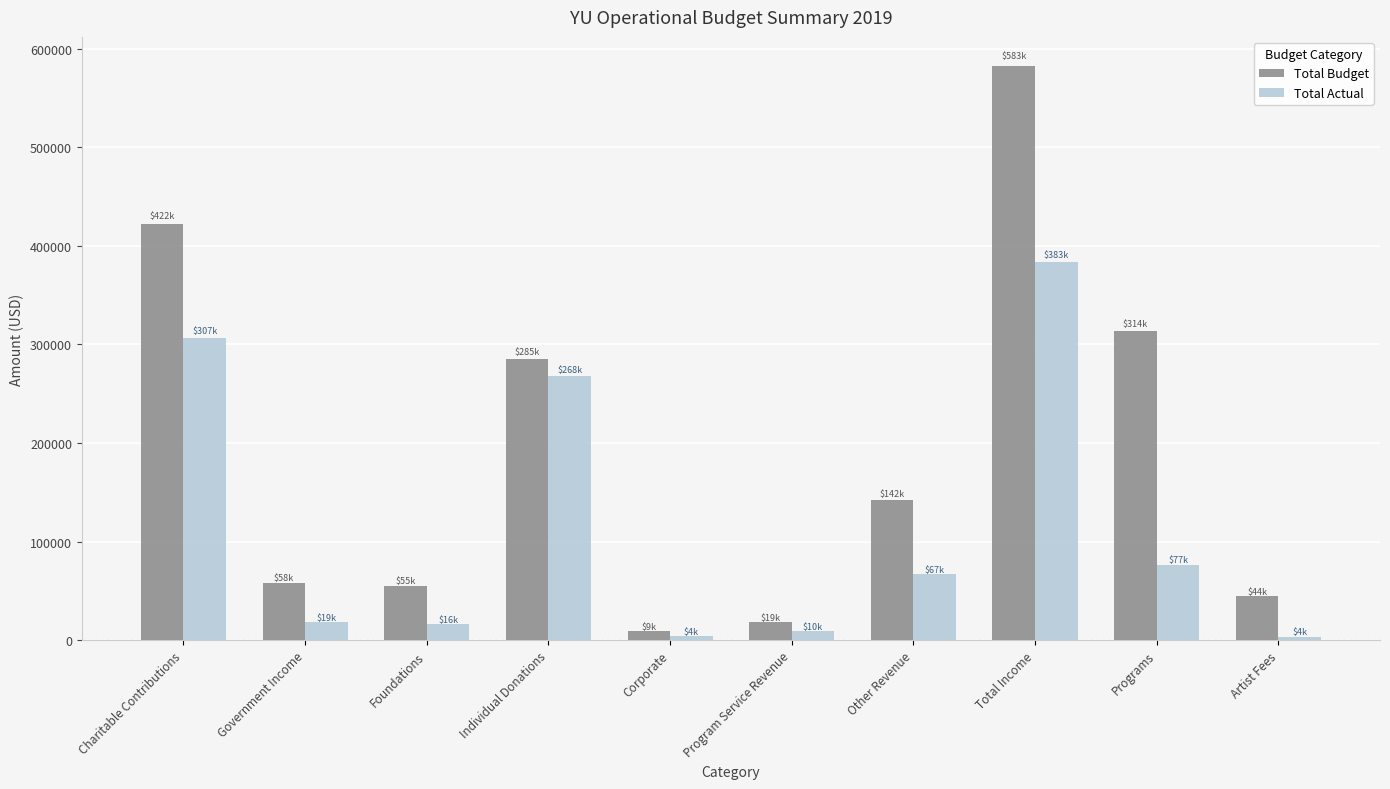

What is the maximum value for Total Actual?

383172